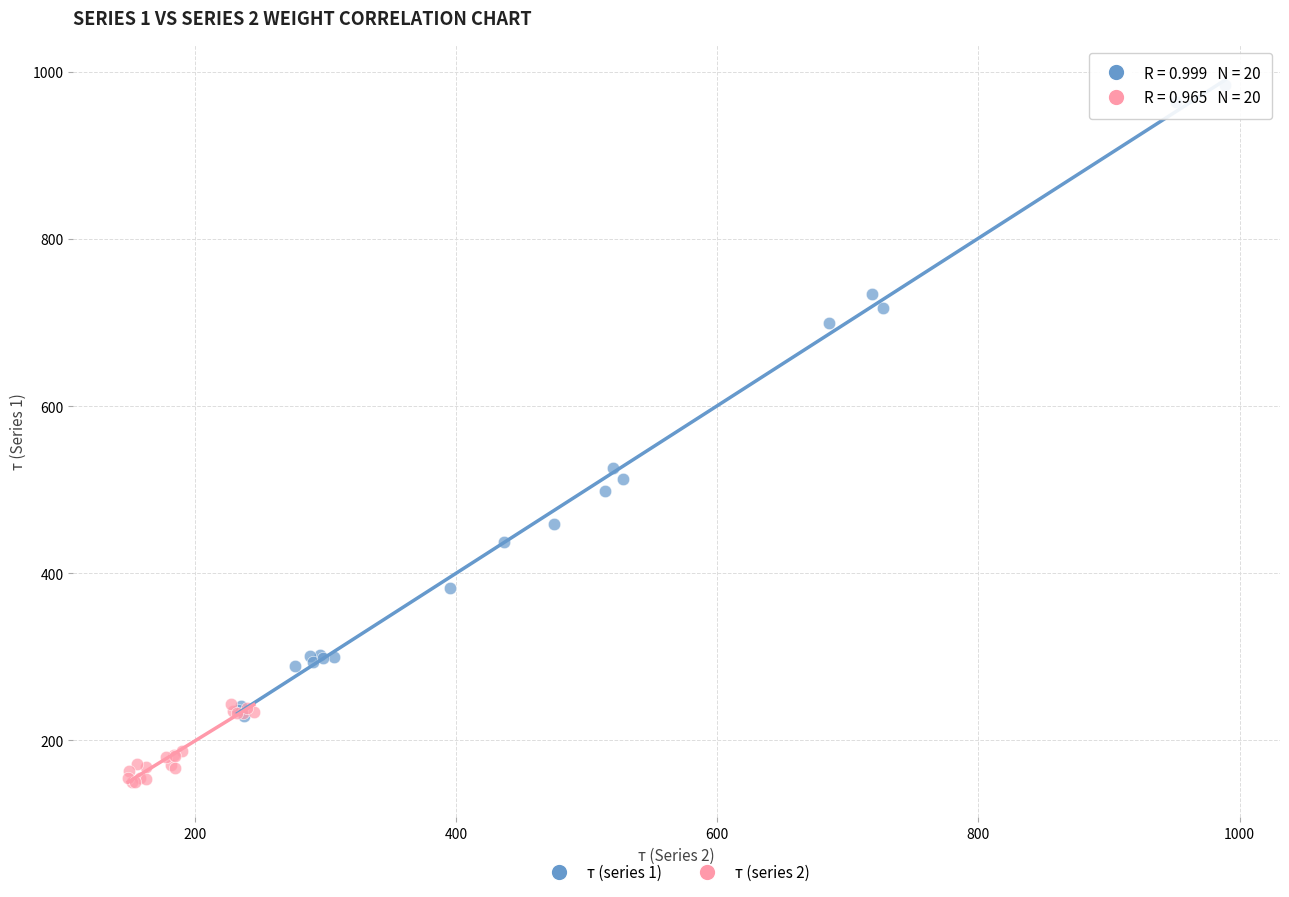

What are all the series names shown in the legend?

т (series 1), т (series 2)